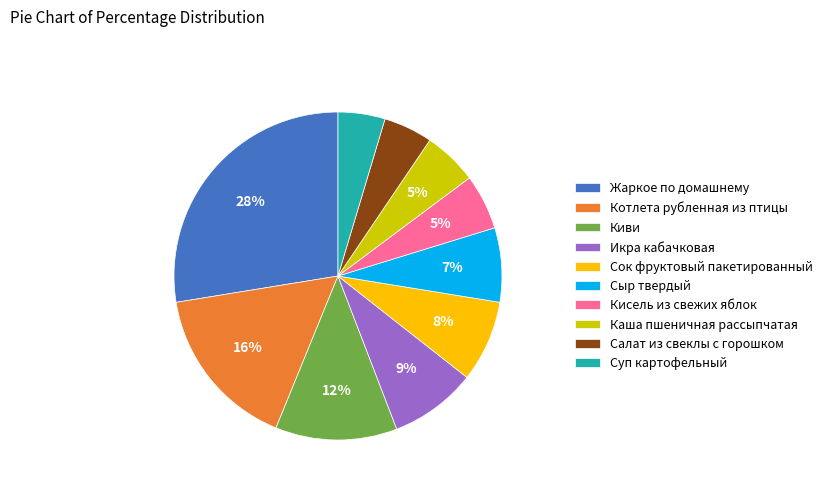

To the nearest percent, what portion does Жаркое по домашнему represent?

28%